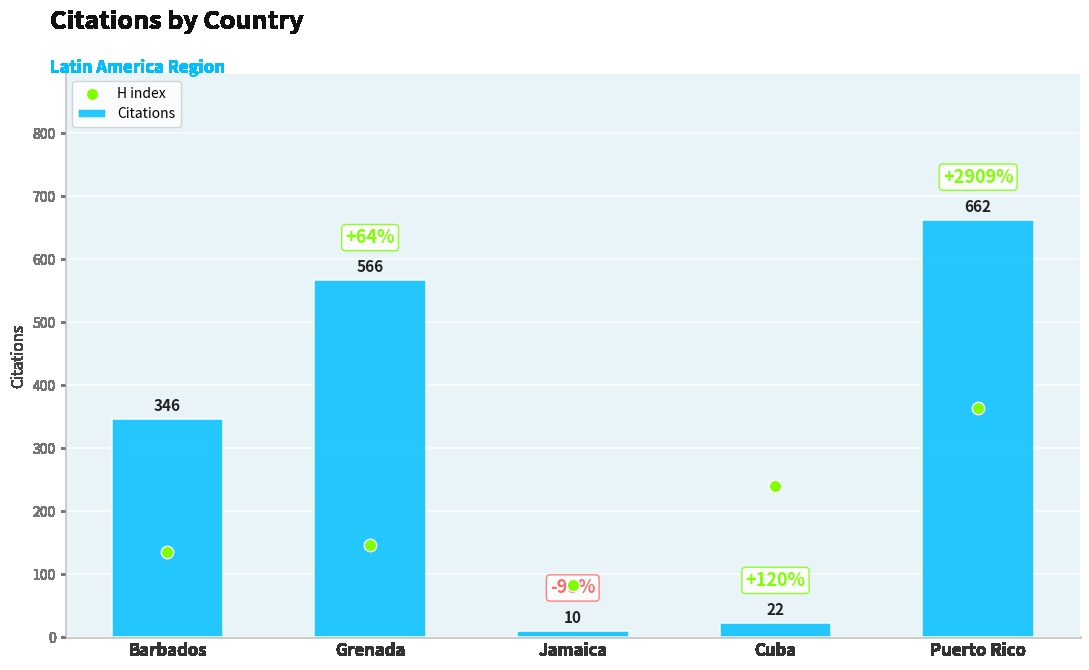

Is the value of Citations at Jamaica greater than the value of H index at Barbados?

No